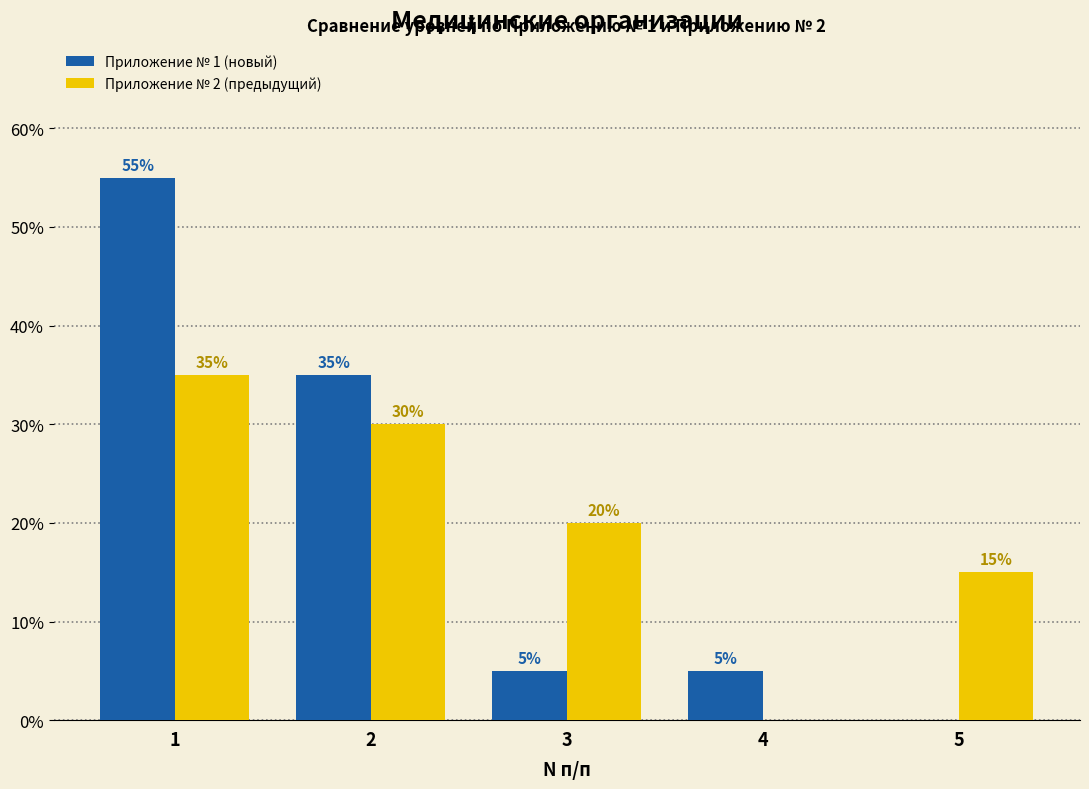

What is the approximate value of Приложение № 2 (предыдущий) at 3?

20.0